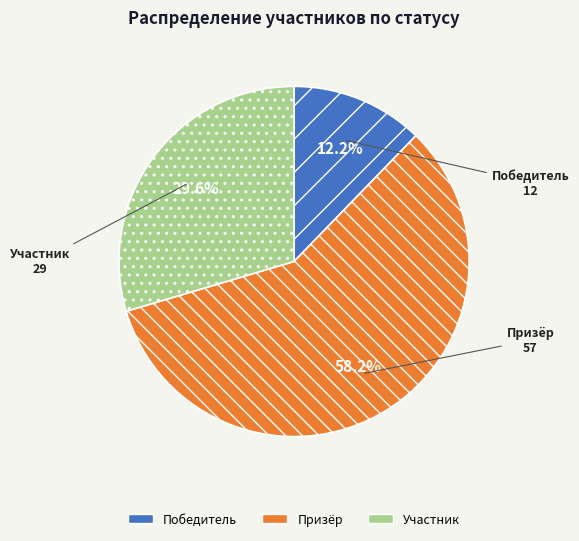

Which has a higher value, Победитель or Участник?

Участник